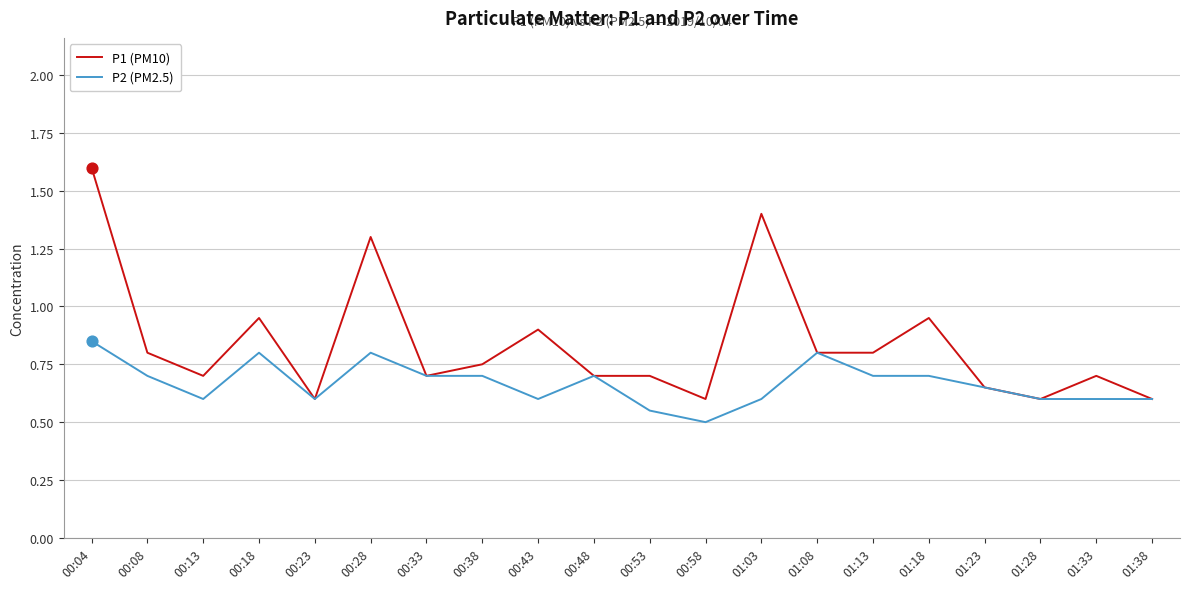

Which series has the largest total across all categories?

P1 (PM10)